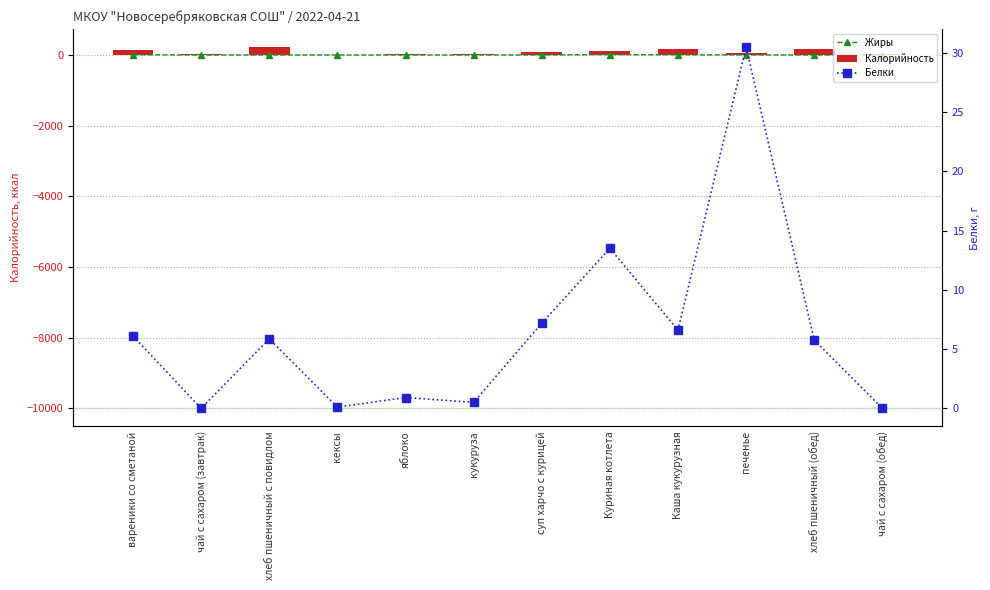

Which series has the widest spread of values?

Калорийность